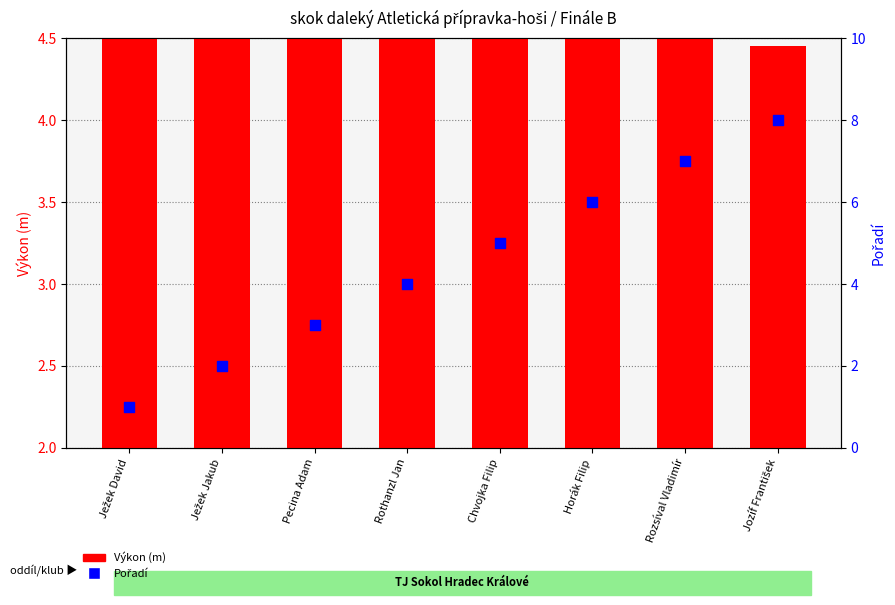

Which series reaches the maximum Y coordinate?

Pořadí